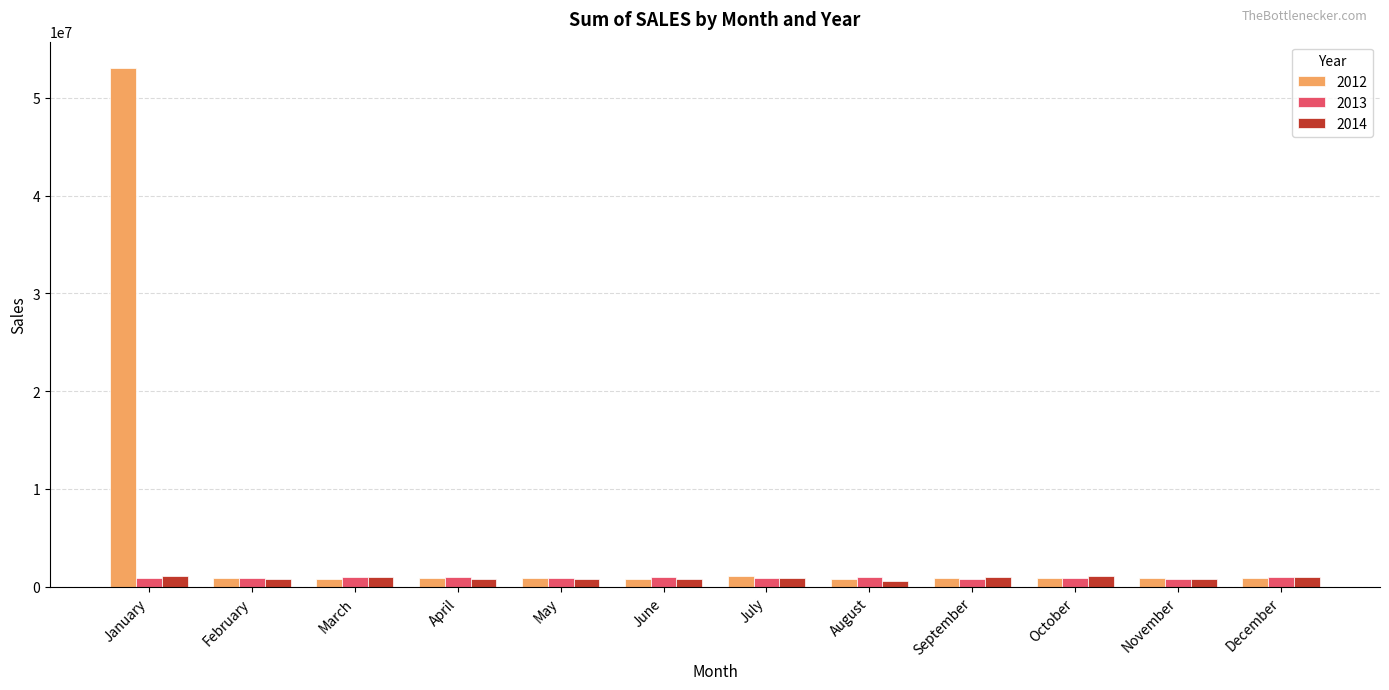

How many bars are there in each group?

3